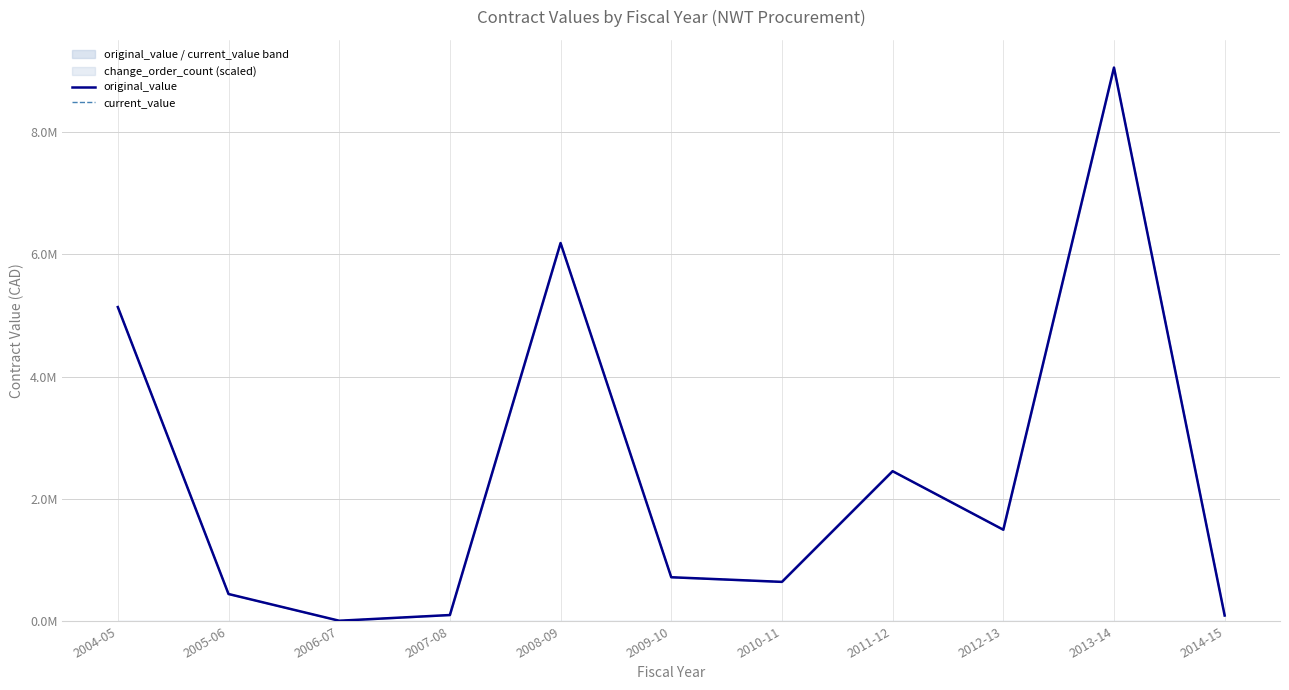

Reading left to right, extract all data points from this chart.

original_value: 2004-05=5.1	2005-06=0.4	2006-07=0.0	2007-08=0.1	2008-09=6.2	2009-10=0.7	2010-11=0.6	2011-12=2.5	2012-13=1.5	2013-14=9.1	2014-15=0.1
current_value: 2004-05=5.1	2005-06=0.4	2006-07=0.0	2007-08=0.1	2008-09=6.2	2009-10=0.7	2010-11=0.6	2011-12=2.5	2012-13=1.5	2013-14=9.1	2014-15=0.1